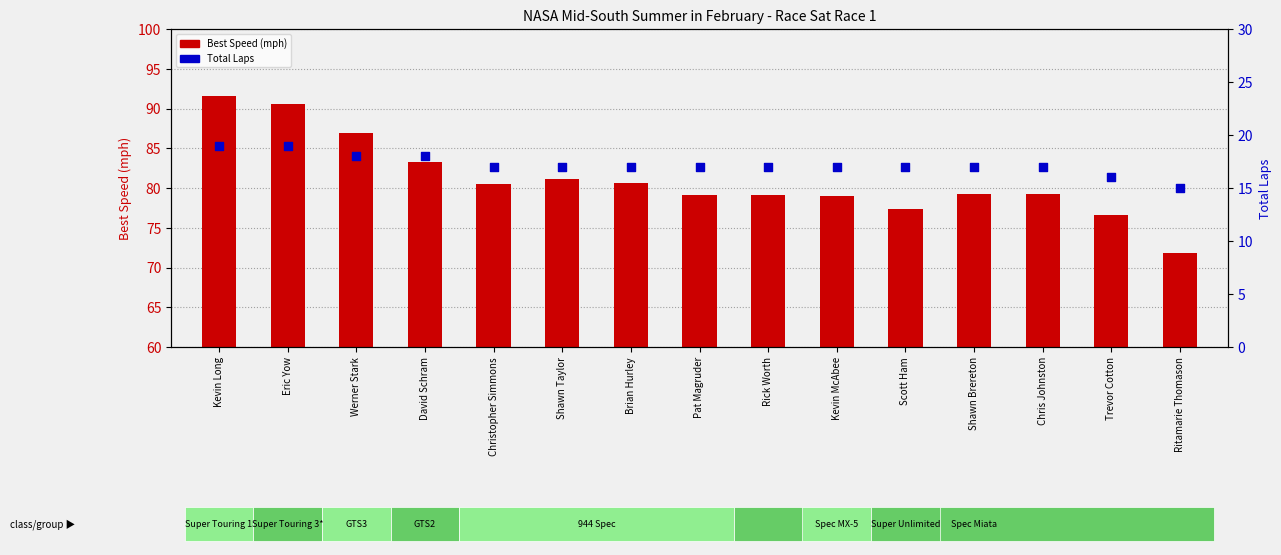

Which series has the largest total across all categories?

Best Speed (mph)